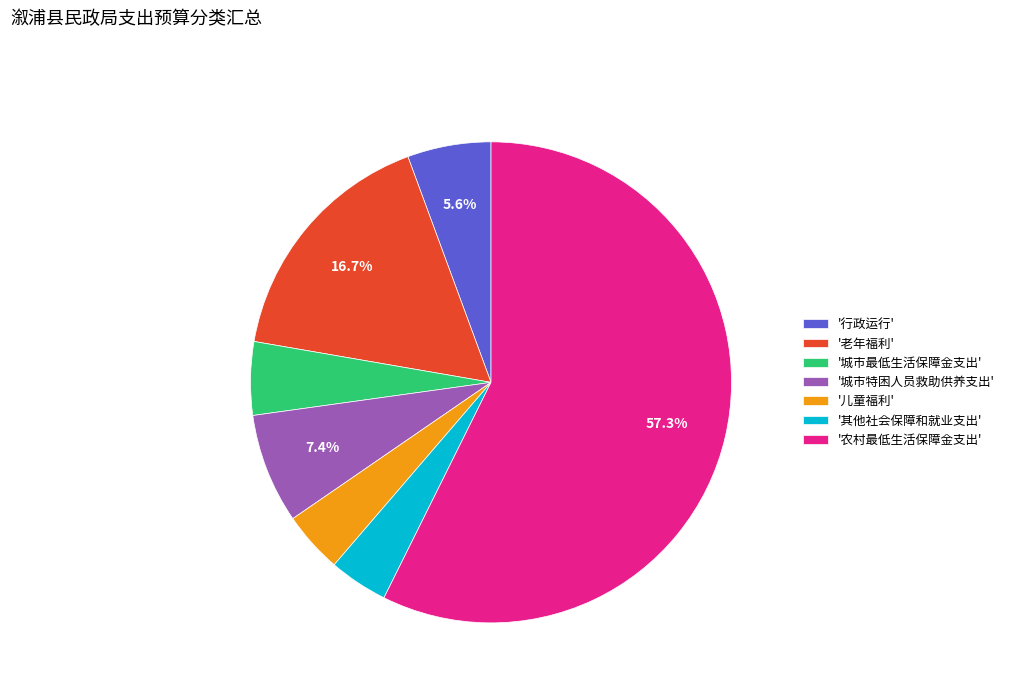

What is the largest slice in the pie chart?

'农村最低生活保障金支出'